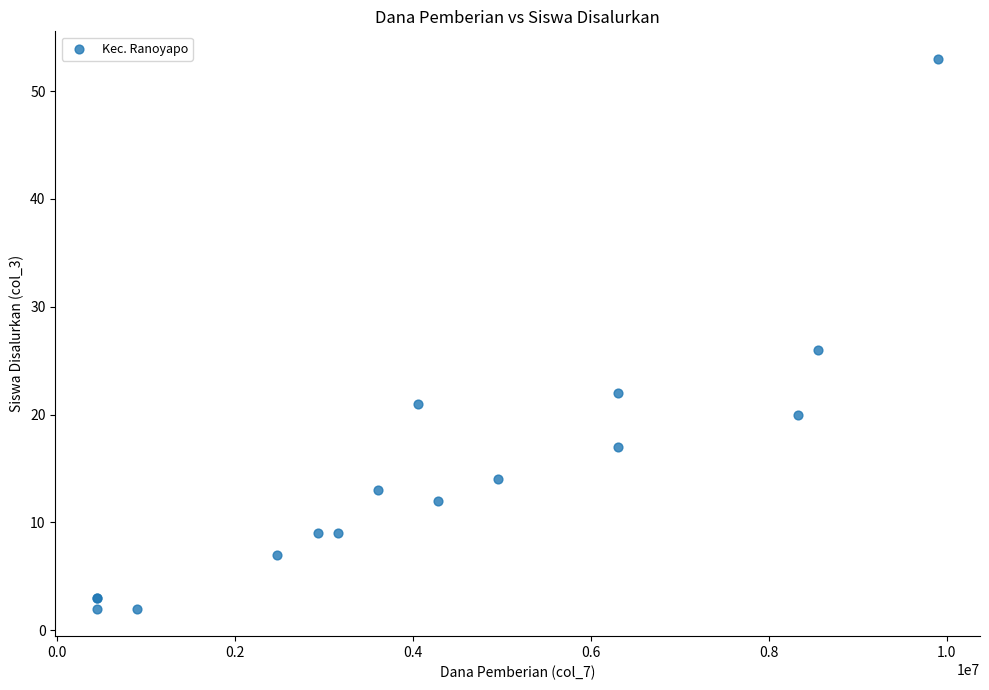

What Y value in the scatter plot is closest to 27?

26